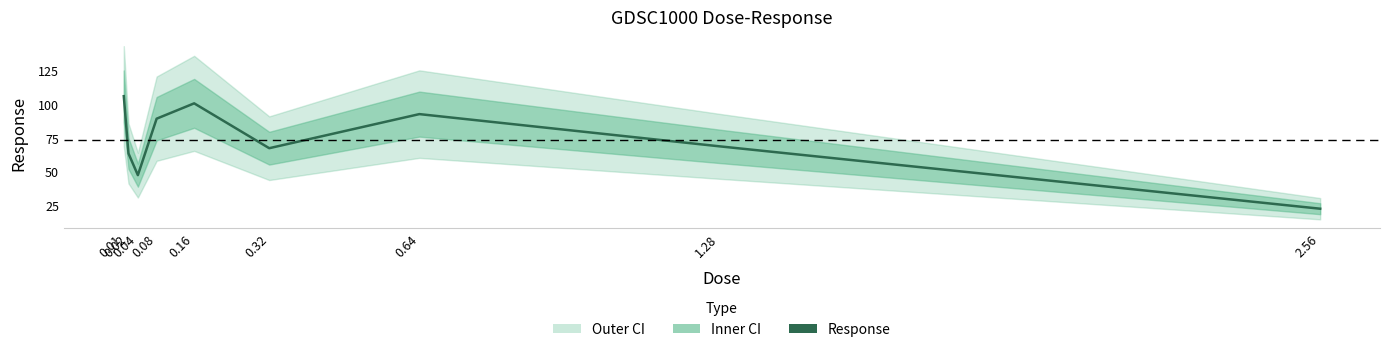

Reading right to left, what are all the values shown in this chart?

2.56=22.6	1.28=68.9	0.64=92.8	0.32=67.5	0.16=100.8	0.08=89.4	0.04=47.5	0.02=63.6	0.01=106.1